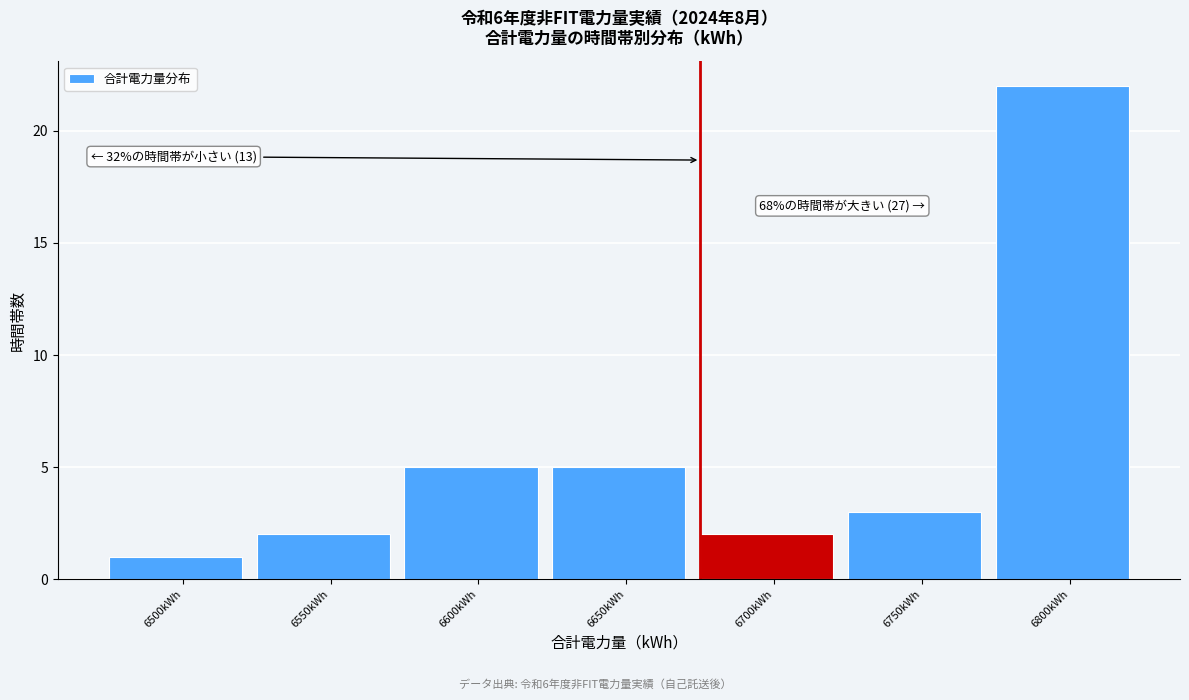

Reading left to right, transcribe all the data shown in this chart.

1	2	5	5	2	3	22